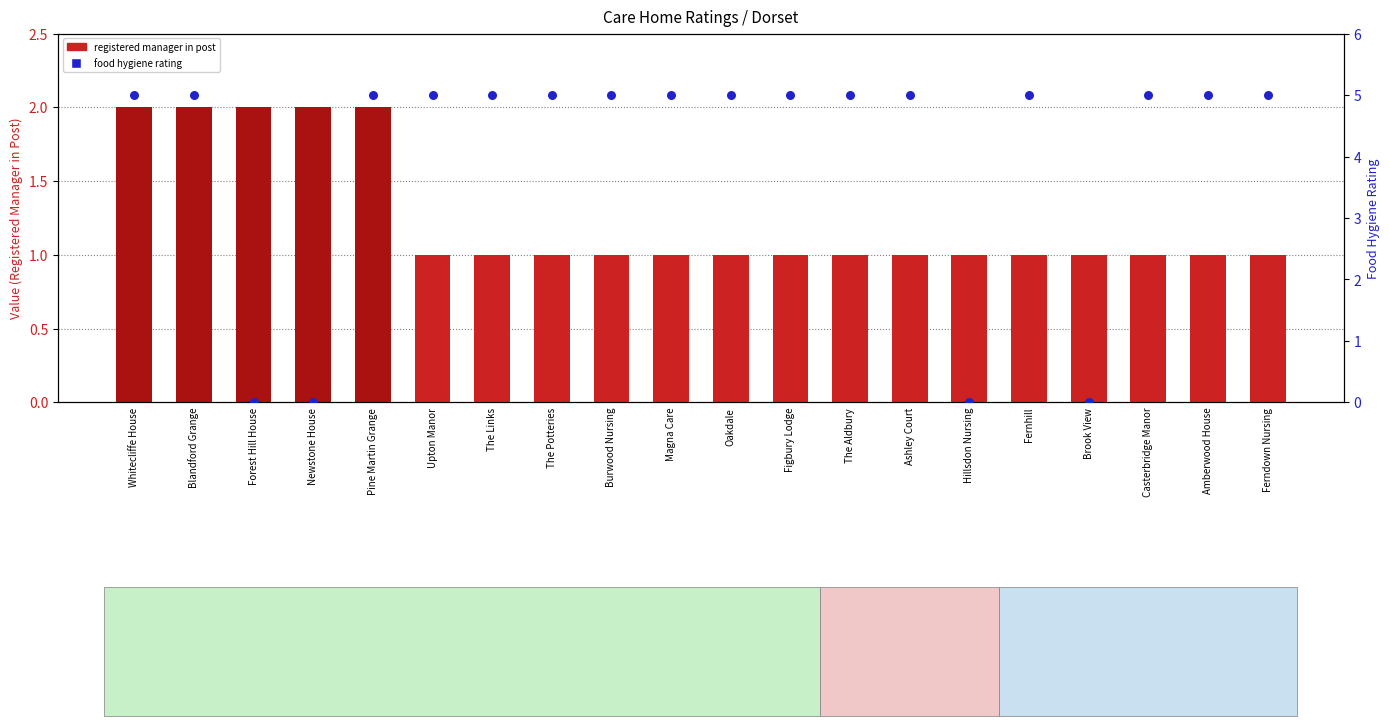

Which series has the largest total across all categories?

Food hygiene rating